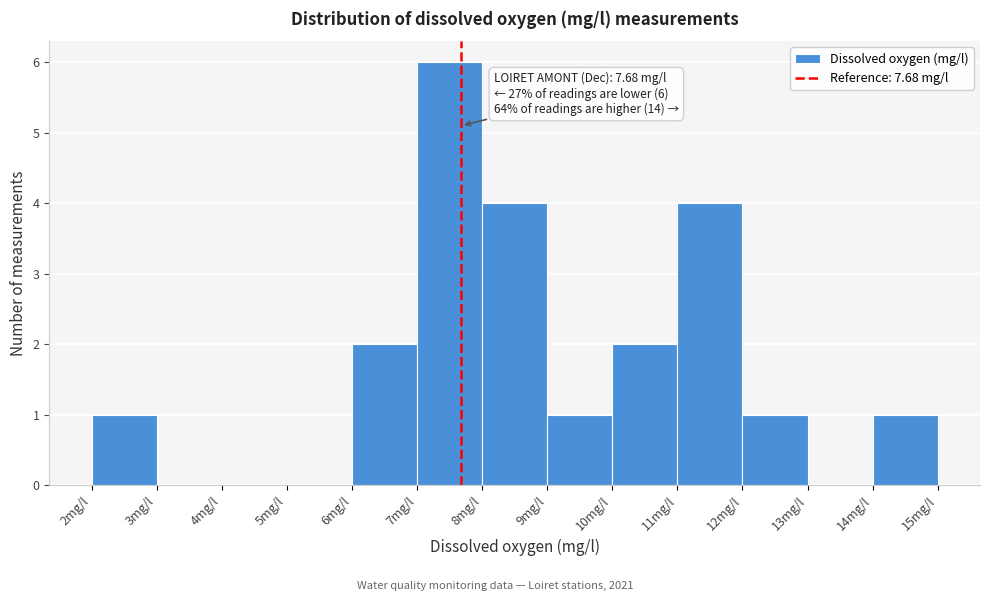

Which range on the x-axis has the tallest bar?

7 to 8